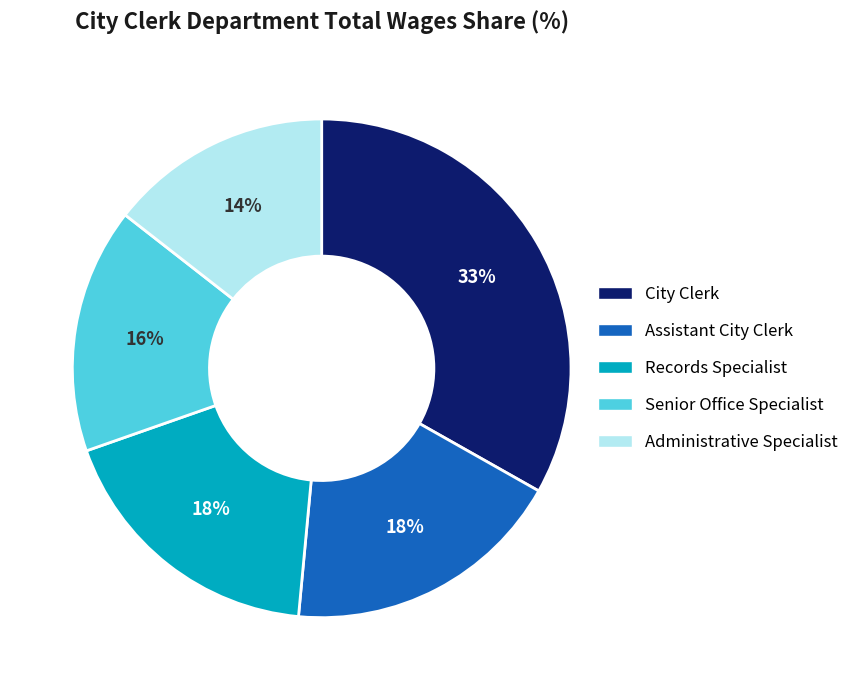

What is the smallest slice in the pie chart?

Administrative Specialist